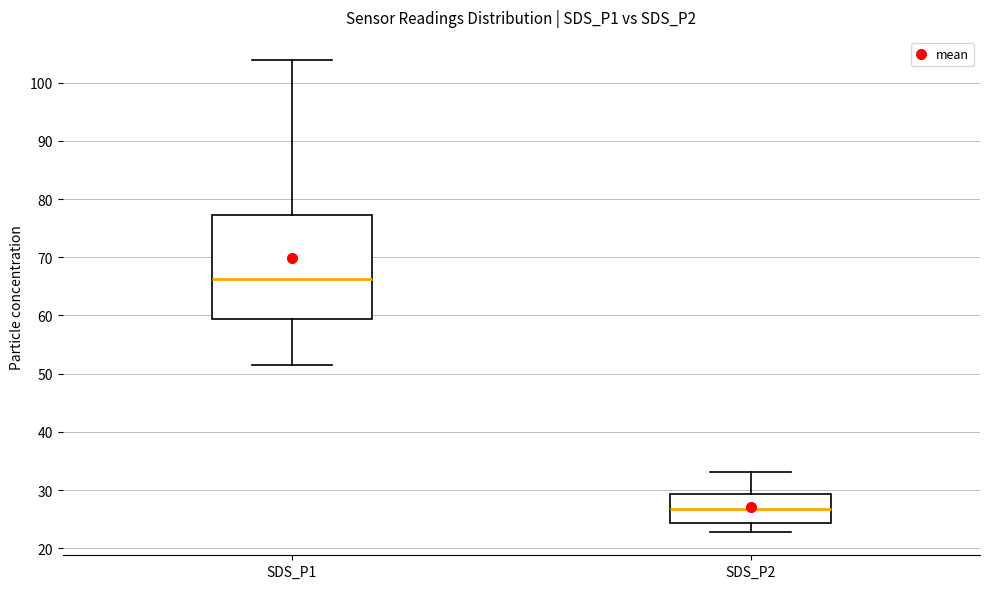

Which box has the highest median line?

SDS_P1